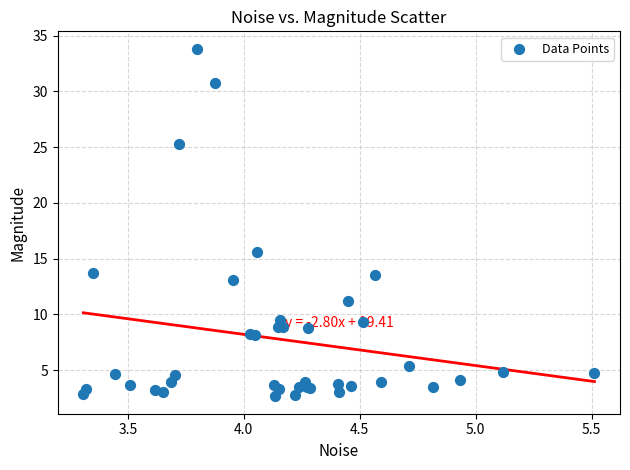

What Y value in the scatter plot is closest to 18?

15.6